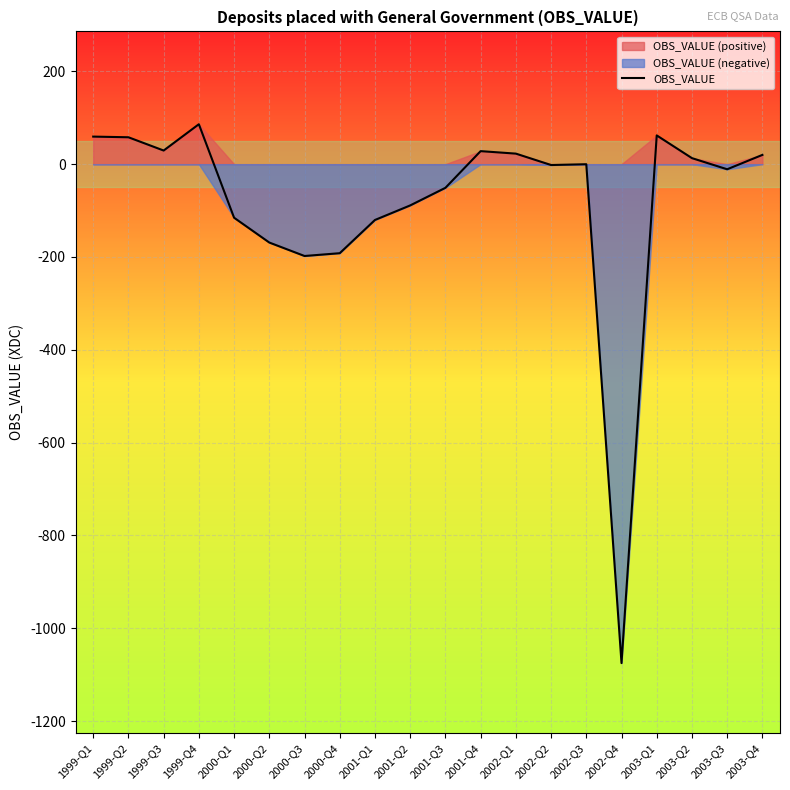

What position from the left is 2003-Q2?

18